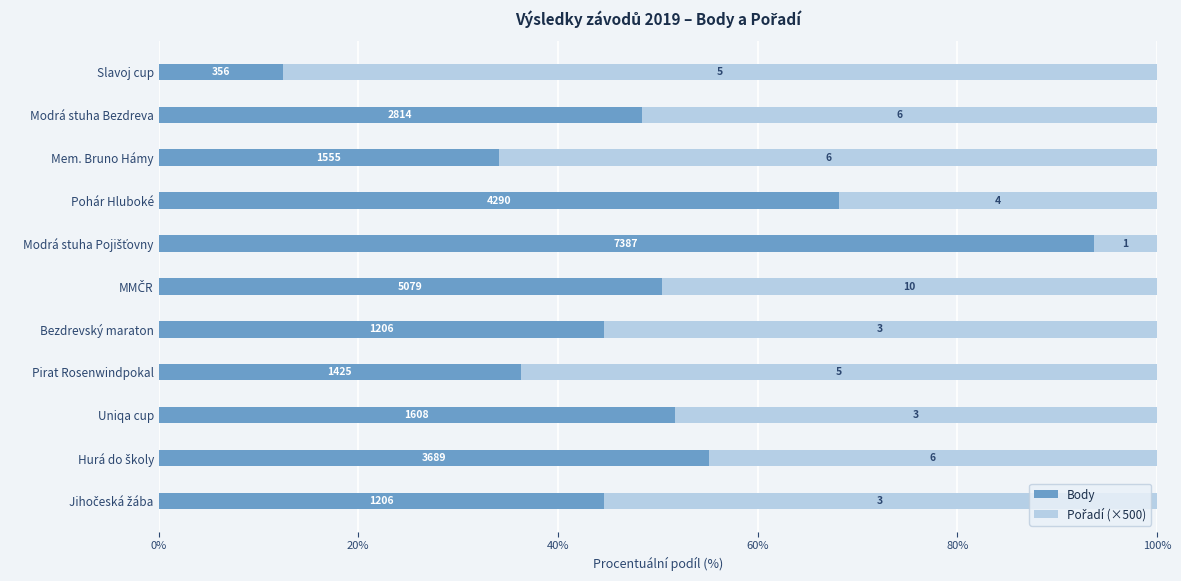

List the series in order of their peak value, highest first.

Body, Pořadí (×500)